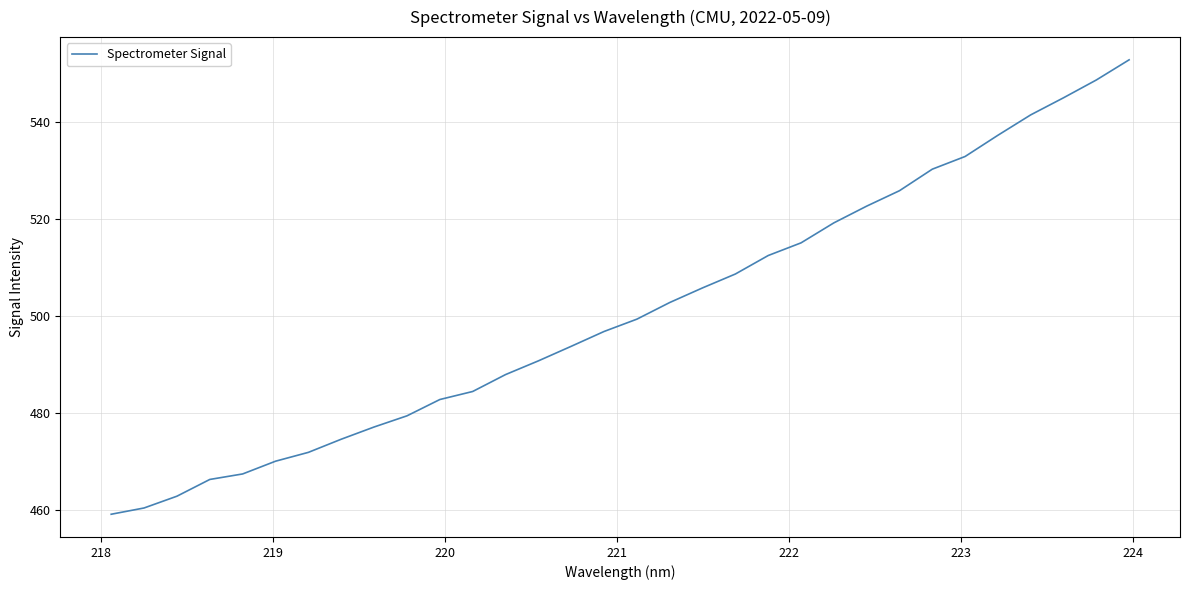

What is the greatest value displayed?

552.7